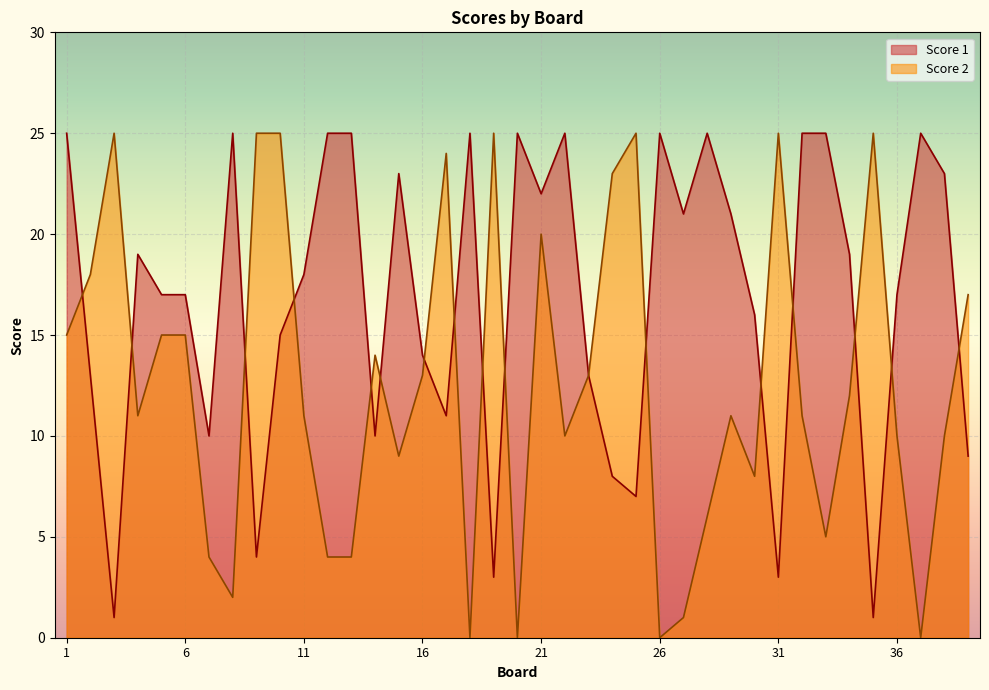

Which series changed the most between 15 and 37?

Score 2